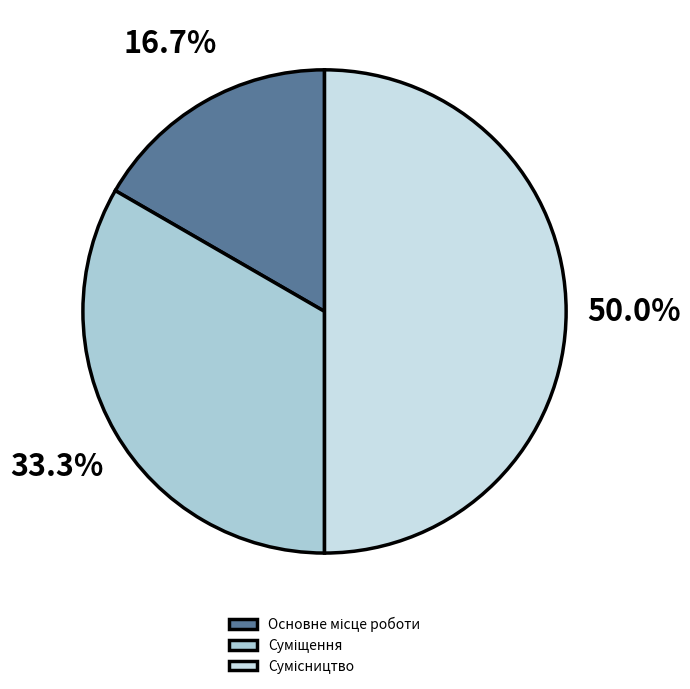

What is the total percentage of Основне місце роботи and Сумісництво?

66.7%